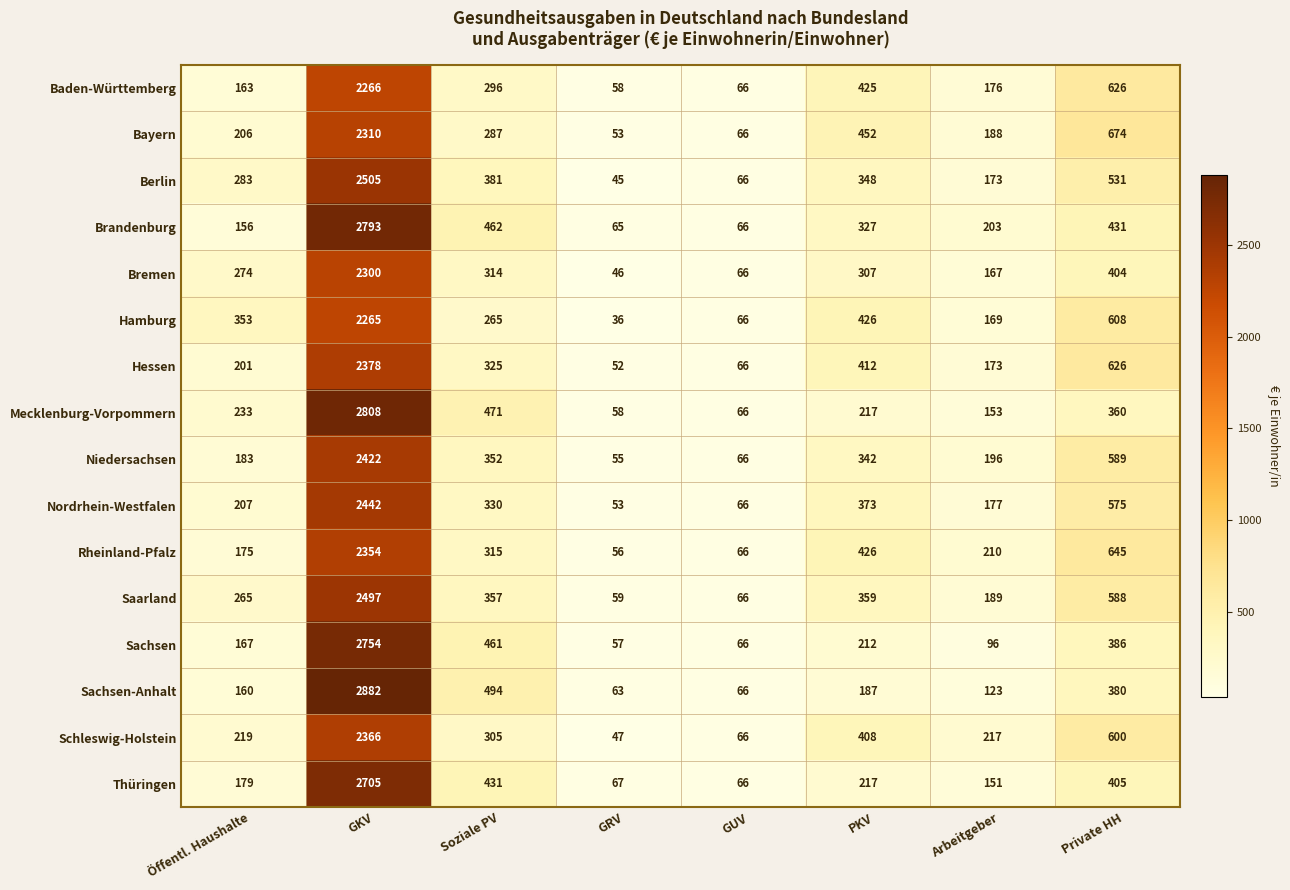

Which label corresponds to the largest value in the chart?

GKV